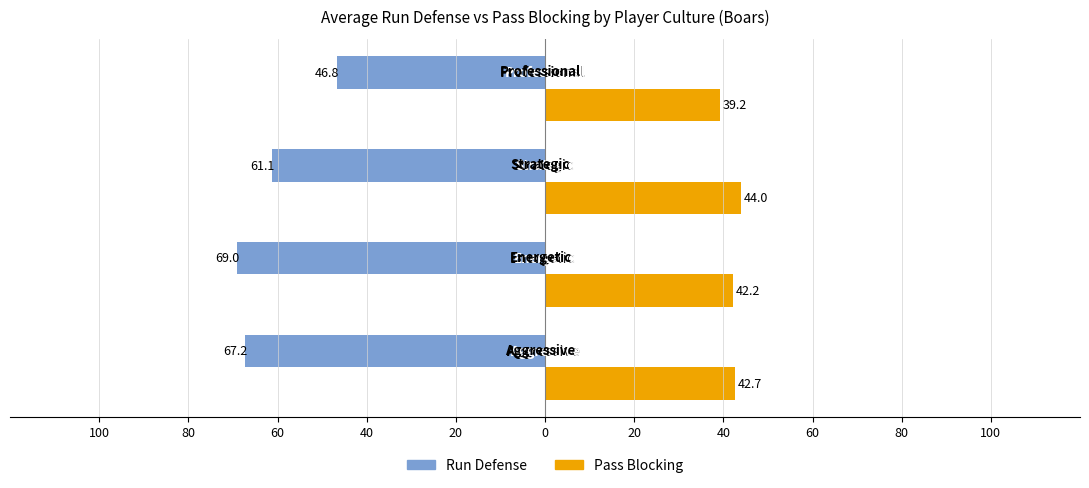

How many bars are there in total?

8